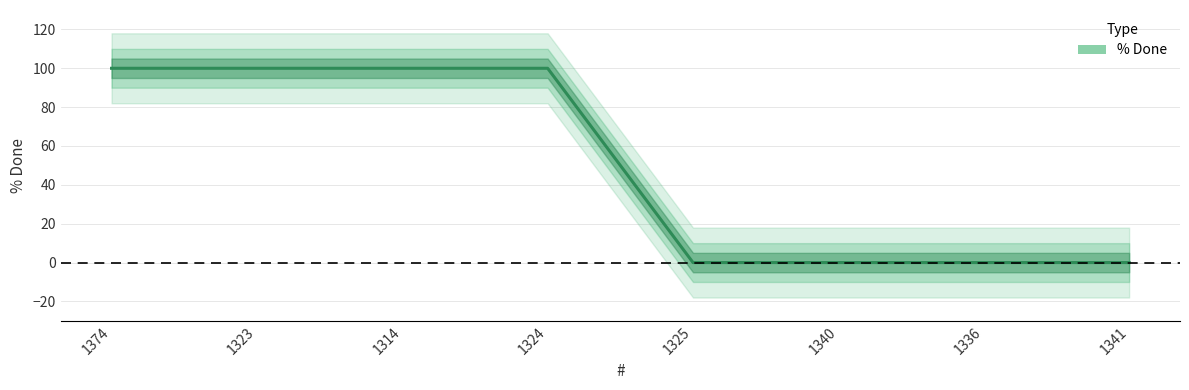

What is the difference between the maximum and second lowest values?

100